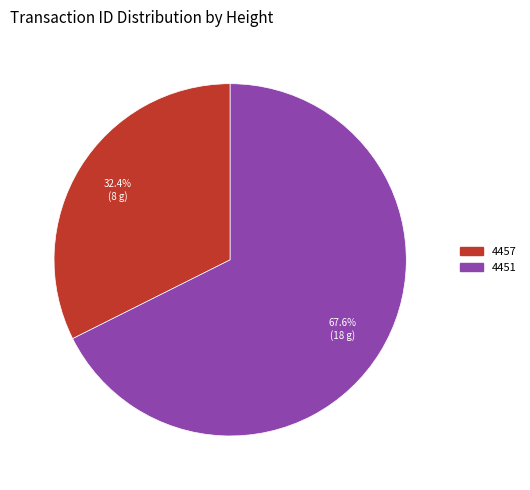

Rank the categories by value from highest to lowest.

4451, 4457